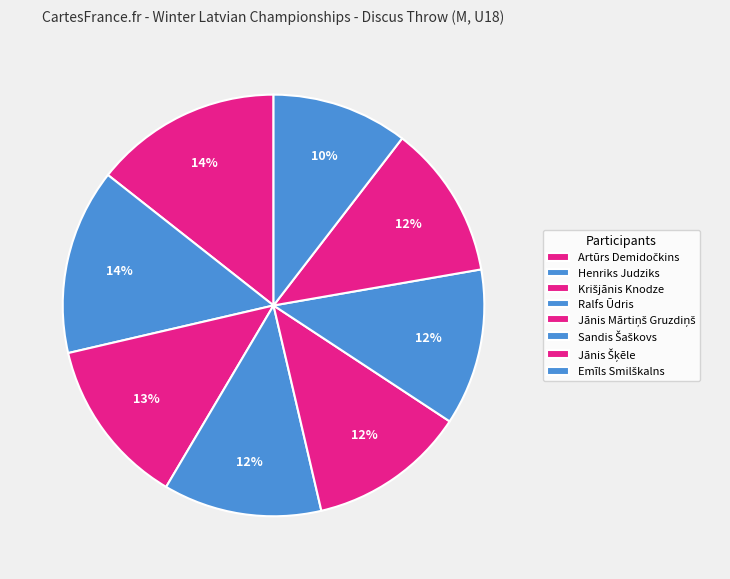

Is the sum of Jānis Mārtiņš Gruzdiņš and Krišjānis Knodze greater than half?

No